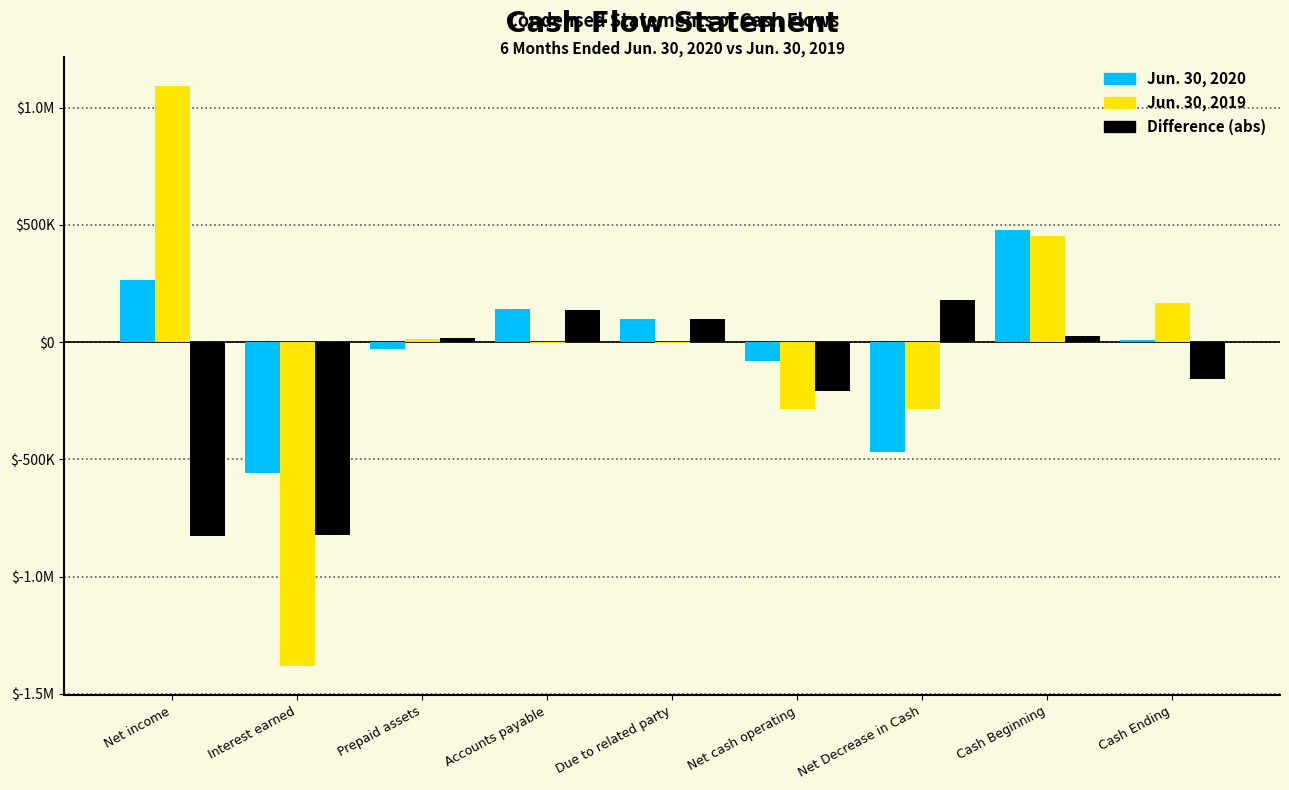

Does the chart contain stacked bars?

No